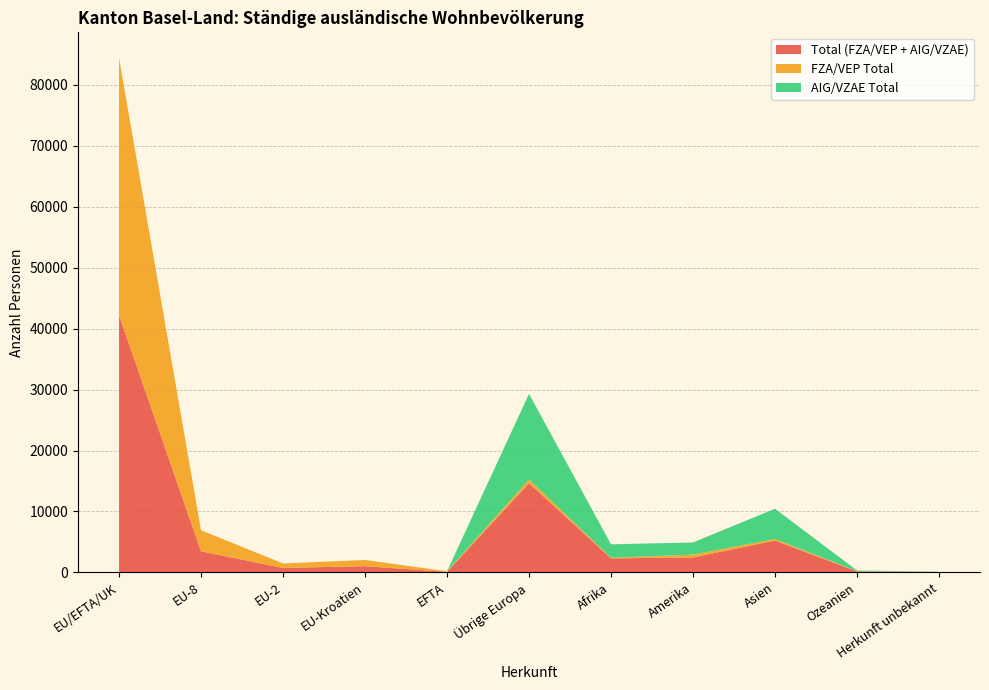

Reading left to right, list all the values displayed in this chart.

Total (FZA/VEP + AIG/VZAE): 42207	3454	735	1018	90	14650	2303	2457	5225	157	54
FZA/VEP Total: 42200	3454	732	1017	90	593	95	457	254	40	1
AIG/VZAE Total: 7	0	3	1	0	14057	2208	2000	4971	117	53